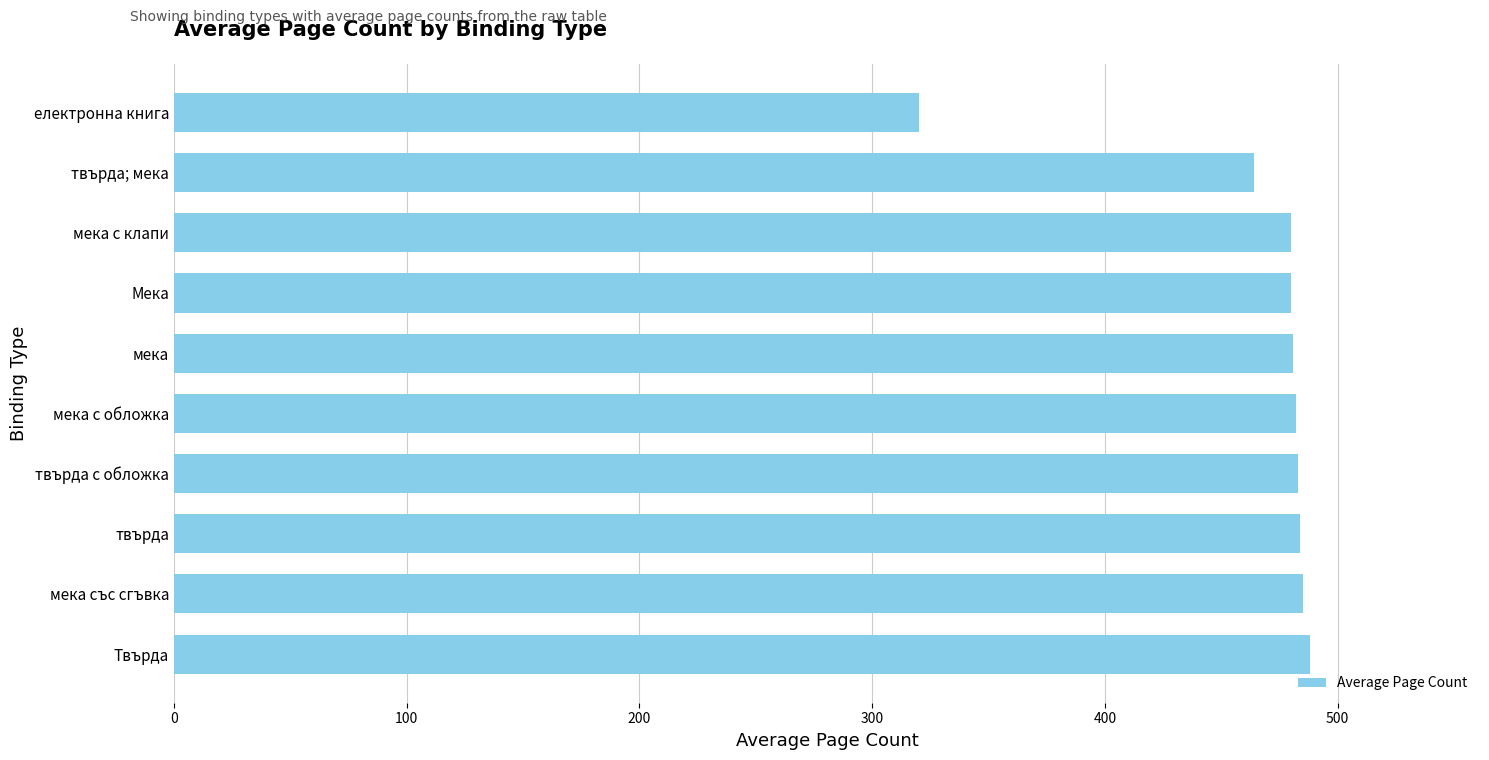

What is the average value?

465